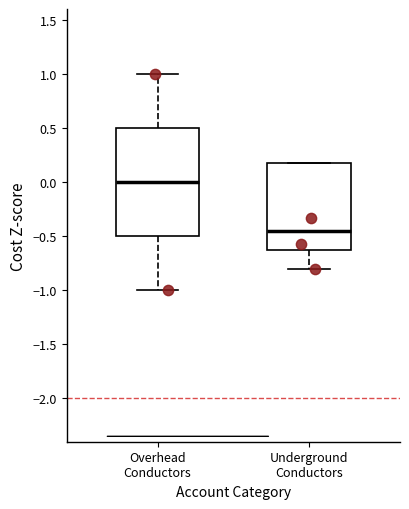

Reading left to right, transcribe this box plot: for each box, give where its median line is, the range the box spans, and where its two whiskers end, as read against the y-axis. The values are not printed on the chart, so give them approximately, as read against the axis.

Overhead Conductors: median 0.00, box -0.50 to 0.50, whiskers -1.00 to 1.00
Underground Conductors: median -0.45, box -0.65 to 0.20, whiskers -0.80 to 0.20